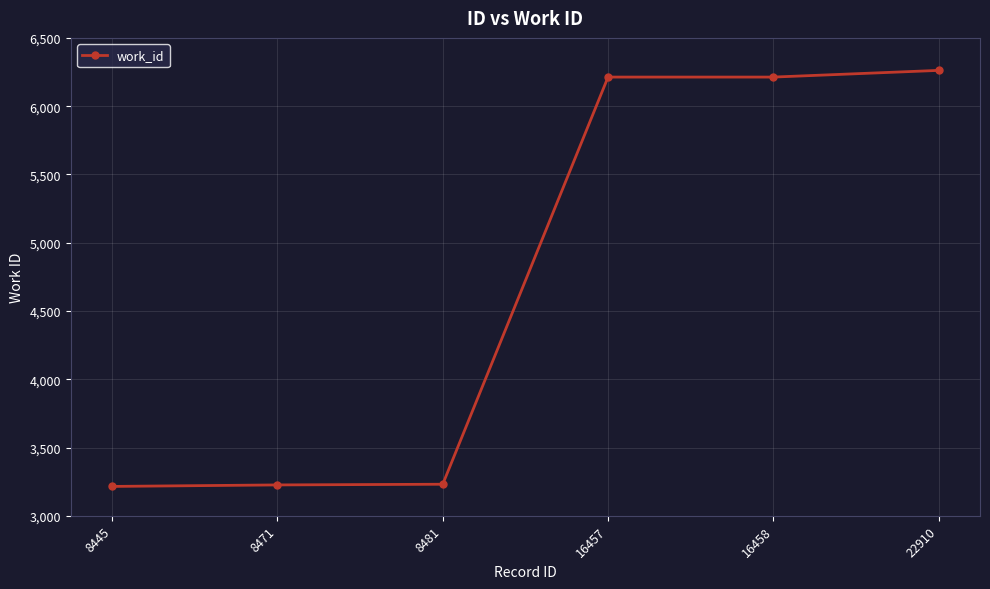

What is the maximum value shown in the chart?

6262